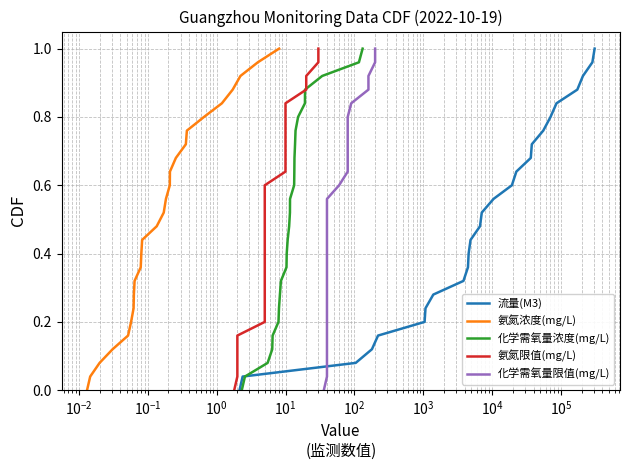

How many values in the 氨氮限值(mg/L) series exceed 0?

25